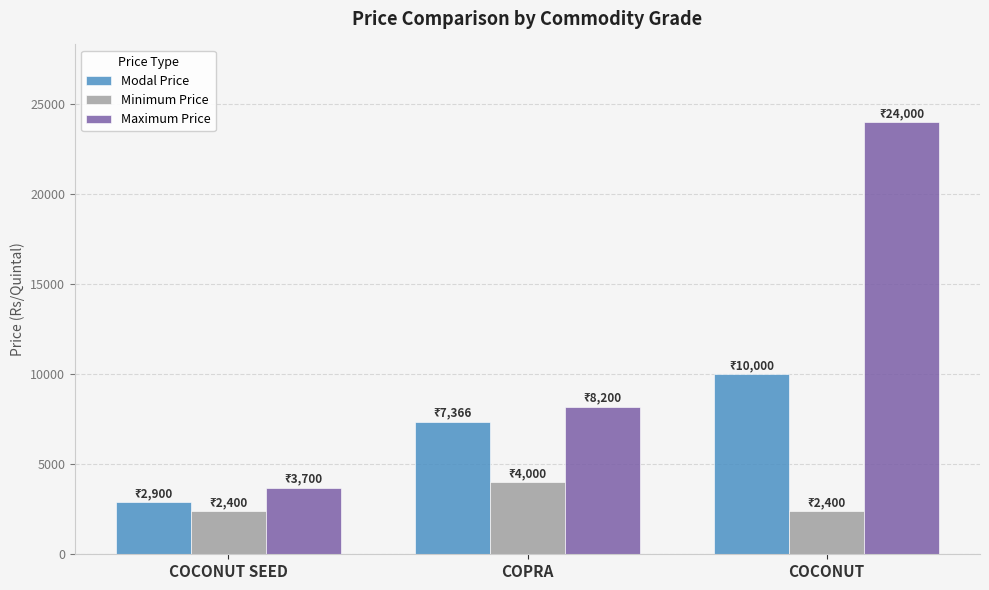

What is the sum of all Modal Price values?

20266